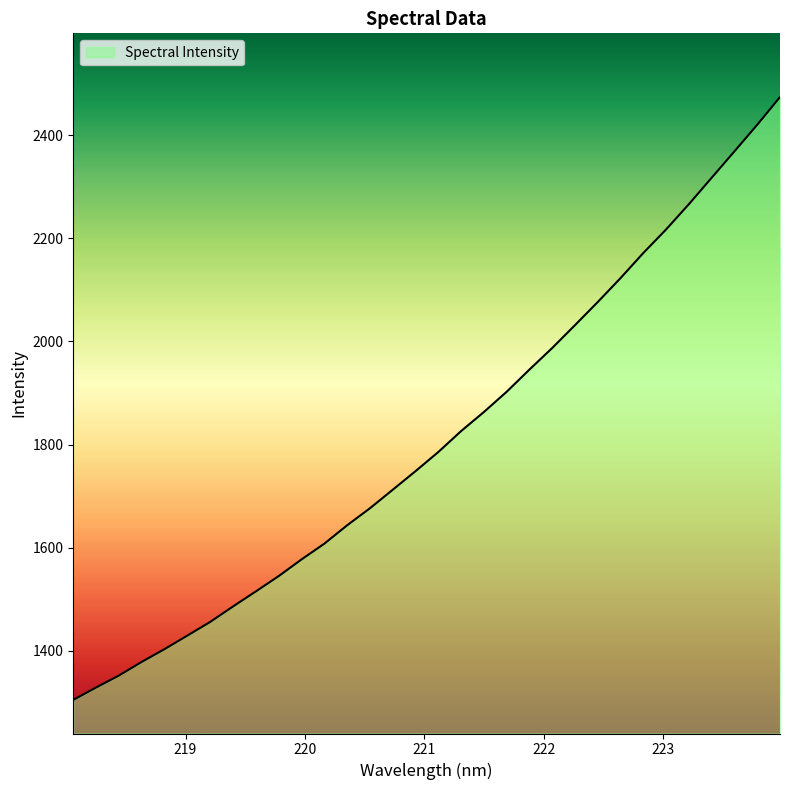

What is the minimum value shown in the chart?

1304.4